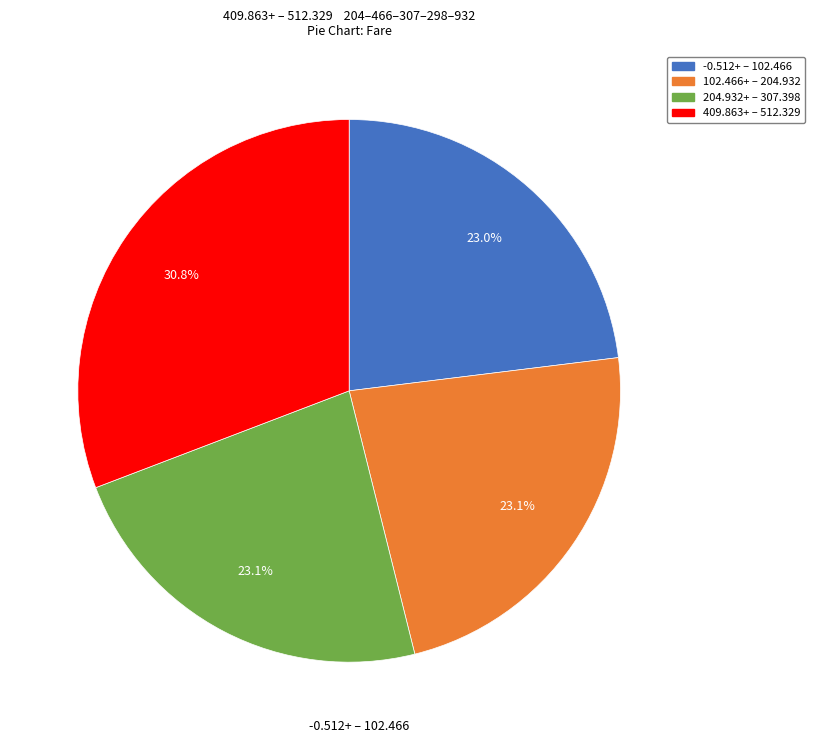

Is there any slice that represents more than half of the pie?

No